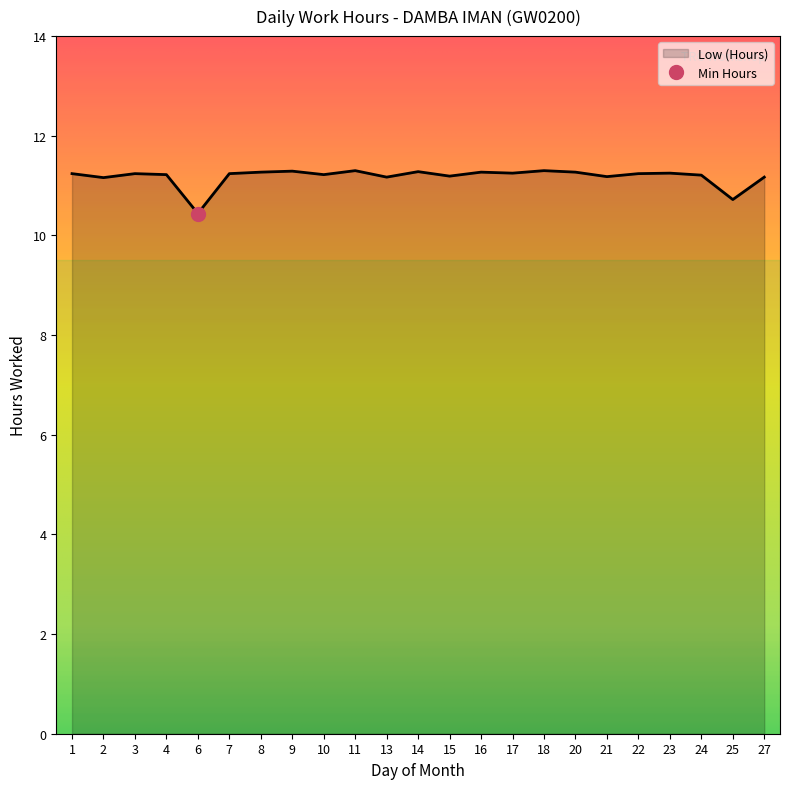

List the labels in order of value, largest first.

11, 18, 9, 14, 8, 16, 20, 17, 23, 1, 3, 7, 22, 4, 10, 24, 15, 21, 13, 27, 2, 25, 6